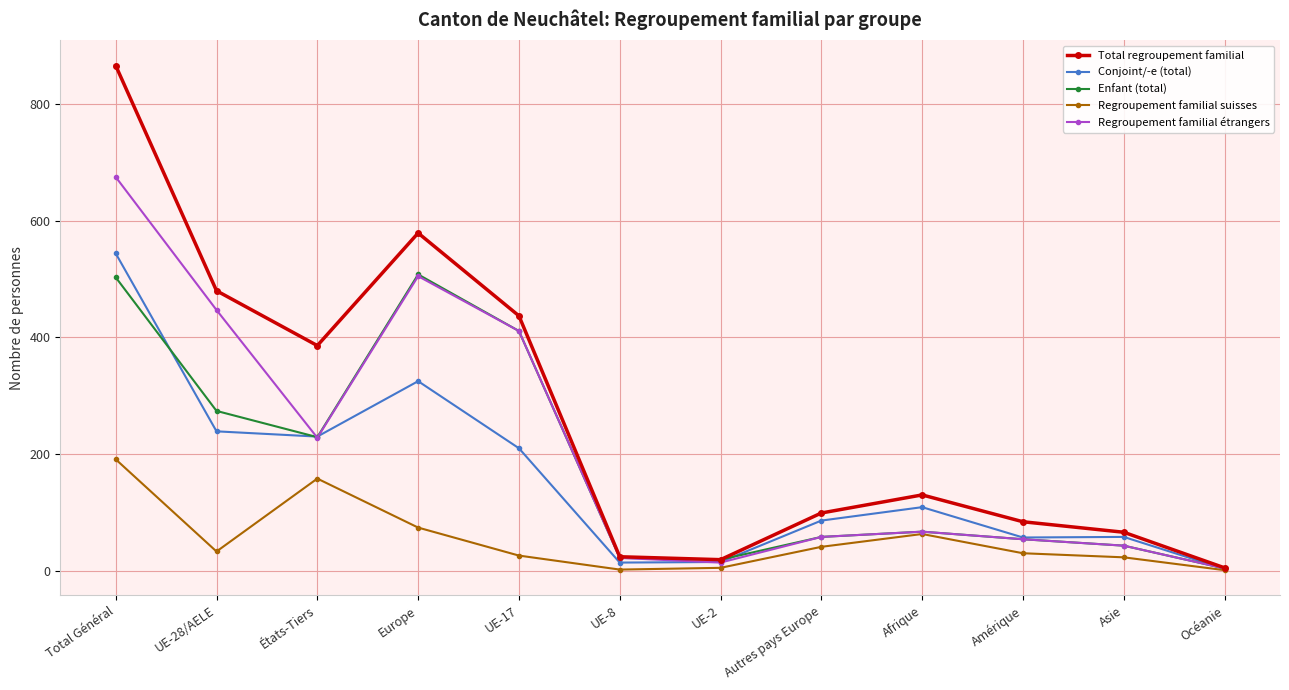

How many series are shown in this chart?

5